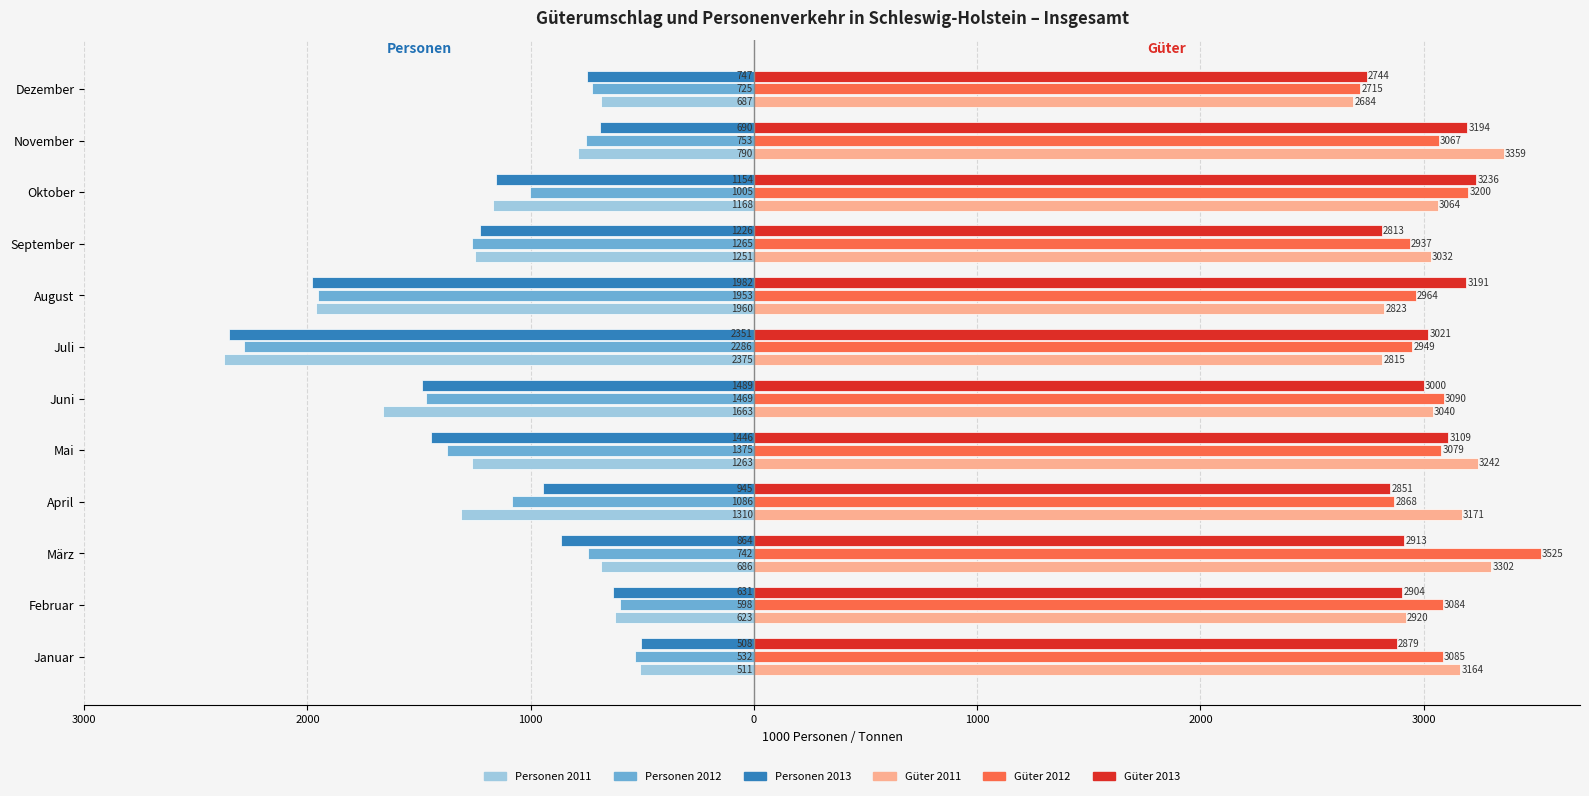

What are all the series names shown in the legend?

Personen 2011, Personen 2012, Personen 2013, Güter 2011, Güter 2012, Güter 2013